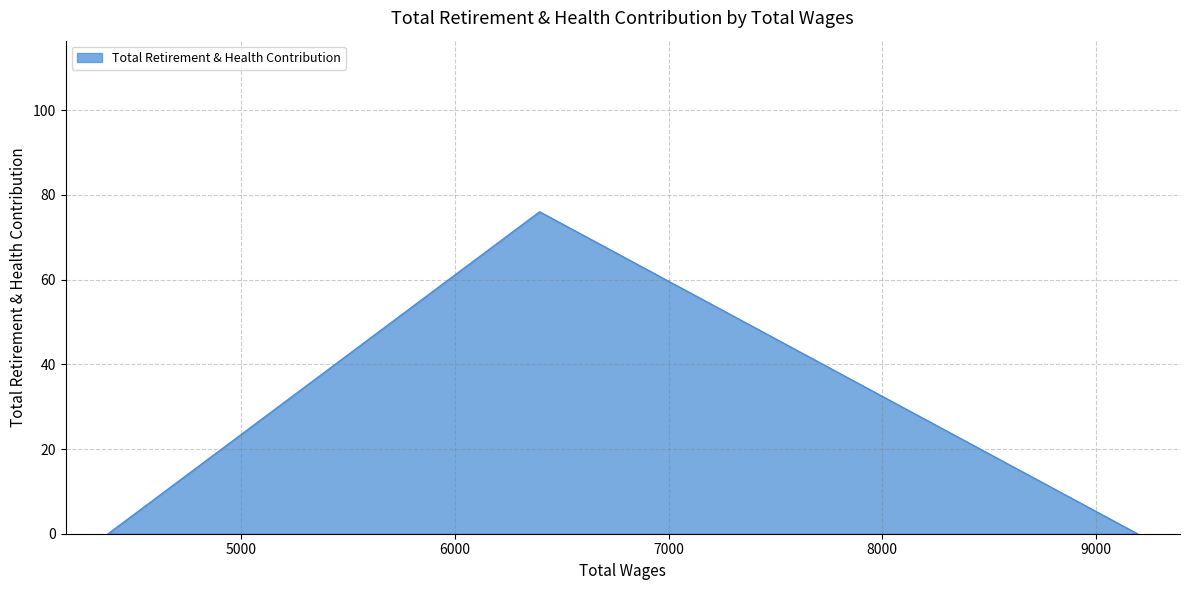

What is the difference between the maximum and minimum values?

76